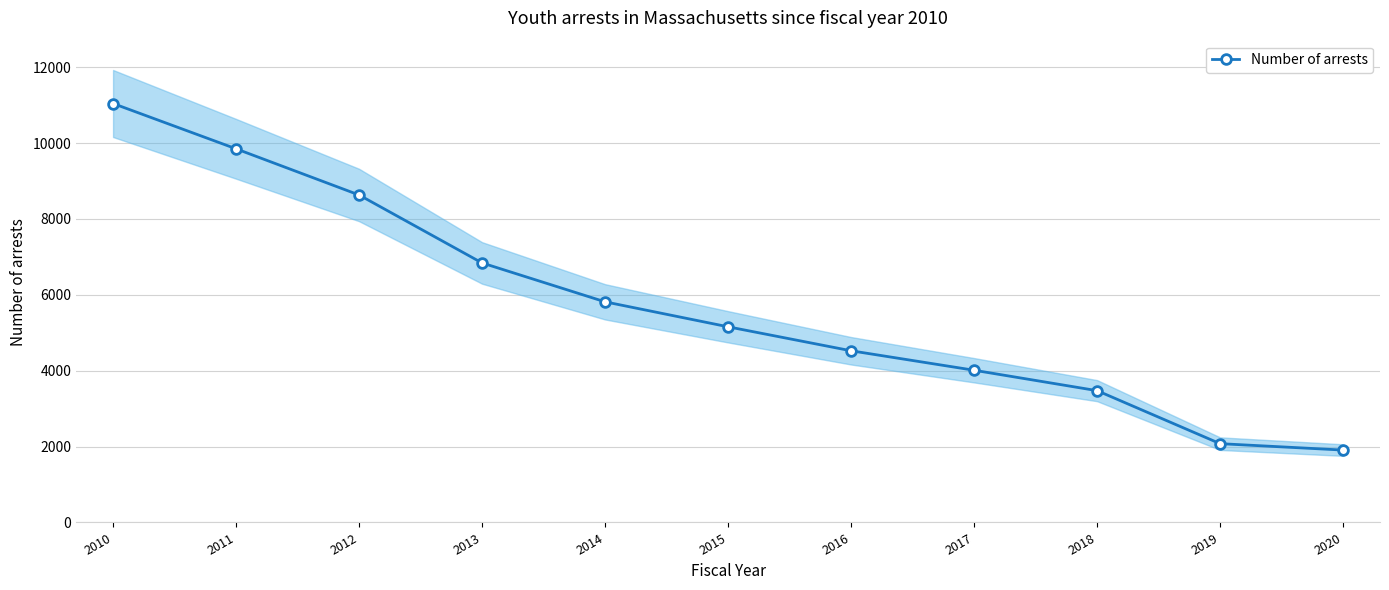

What is the minimum value shown in the chart?

1908